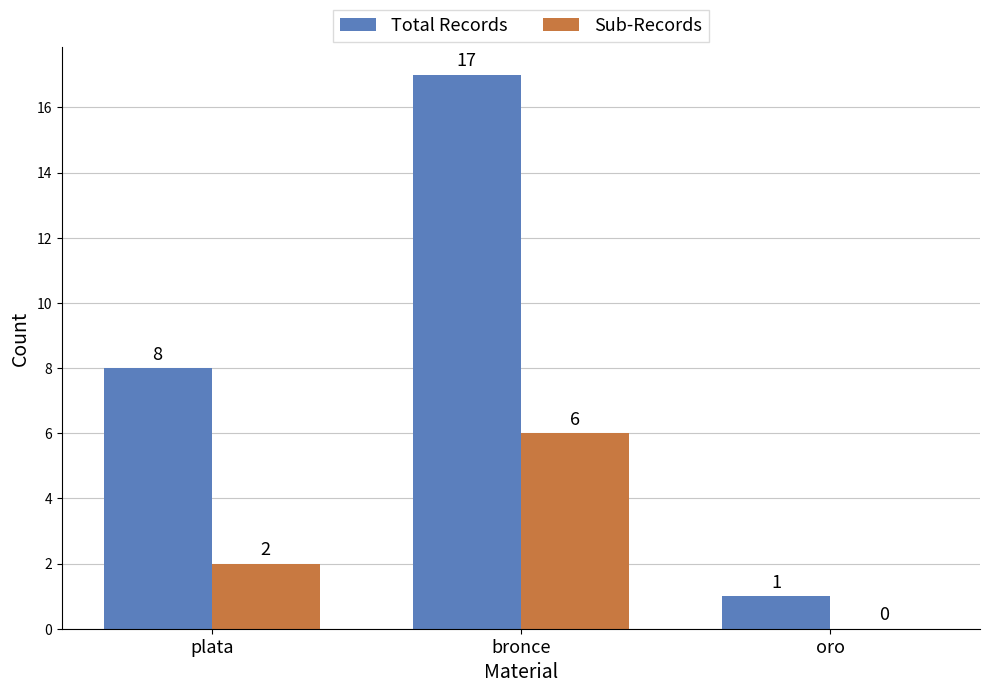

What are all the series names shown in the legend?

Total Records, Sub-Records